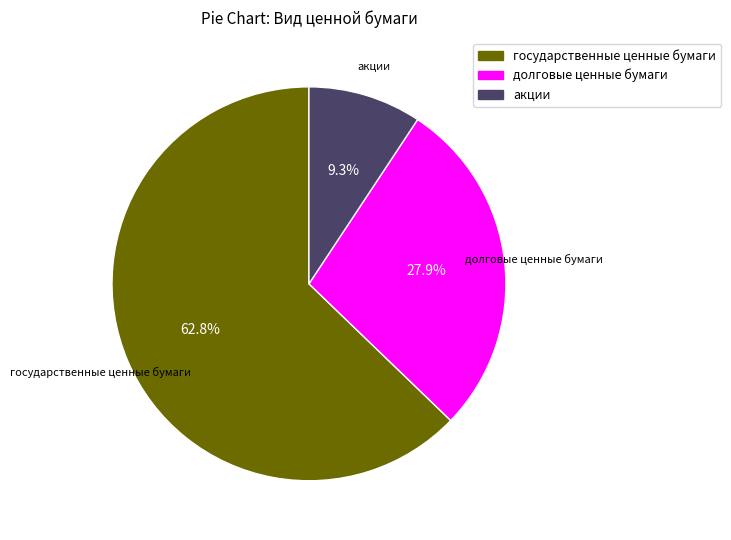

To the nearest percent, what is the combined percentage of государственные ценные бумаги and долговые ценные бумаги?

91%